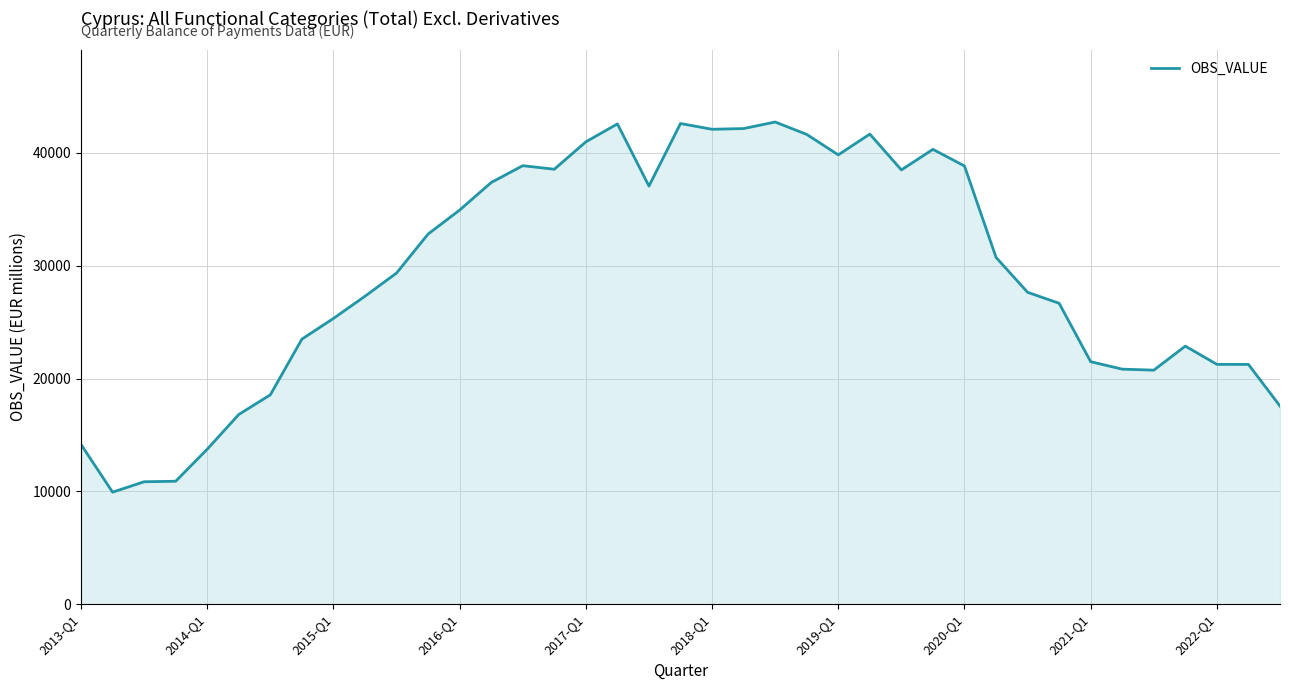

How many values are below 29354?

19